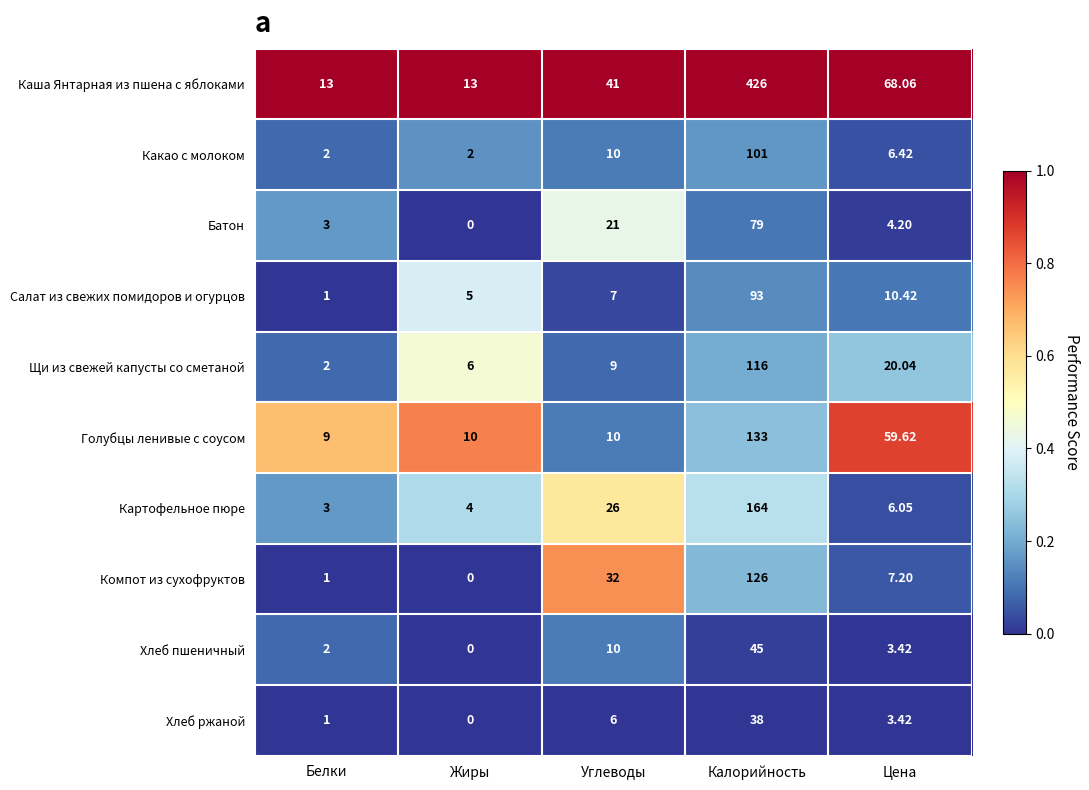

Which series has the largest total across all categories?

Каша Янтарная из пшена с яблоками